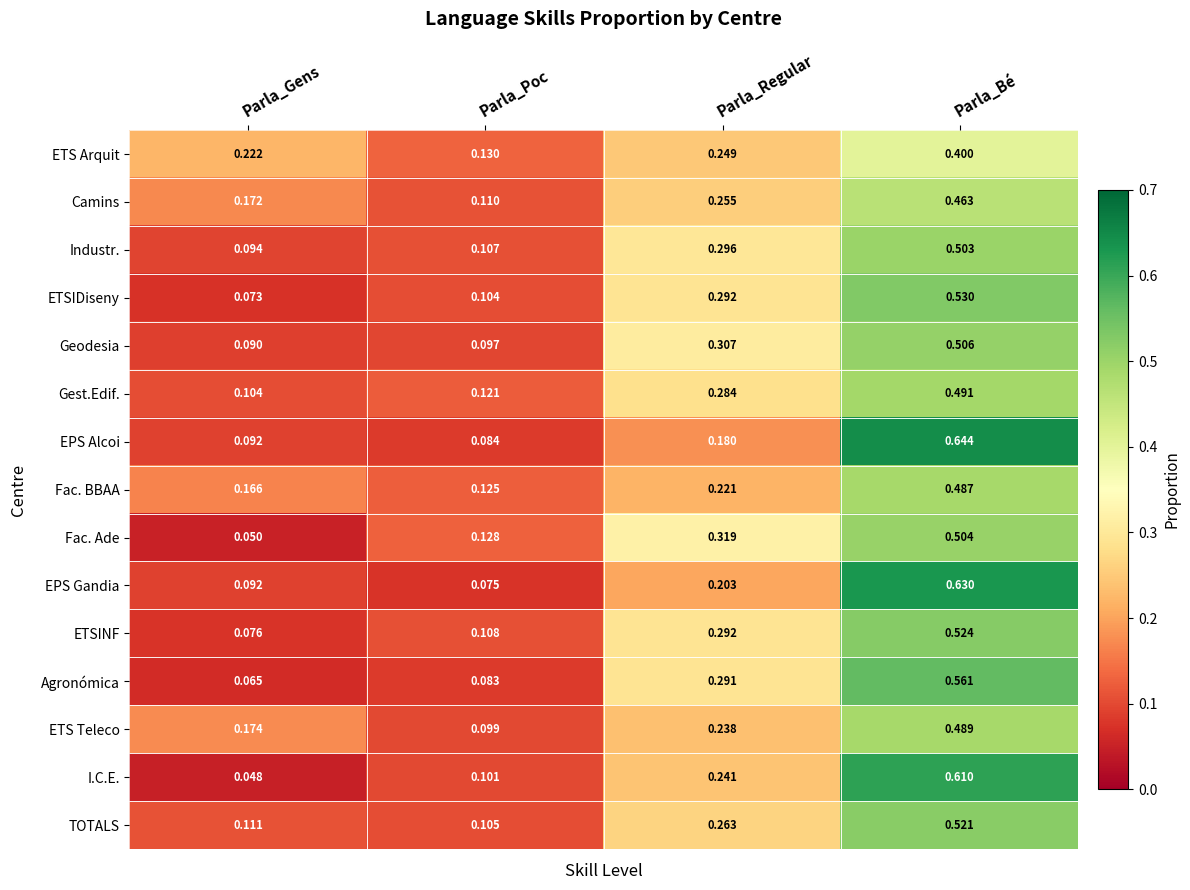

Rank the series by their maximum value, from lowest to highest.

ETS Arquit, Camins, Fac. BBAA, ETS Teleco, Gest.Edif., Industr., Fac. Ade, Geodesia, TOTALS, ETSINF, ETSIDiseny, Agronómica, I.C.E., EPS Gandia, EPS Alcoi